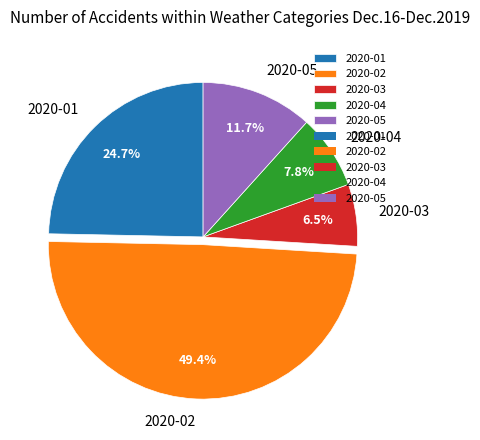

What percentage is the 2020-02 slice, to the nearest percent?

49%